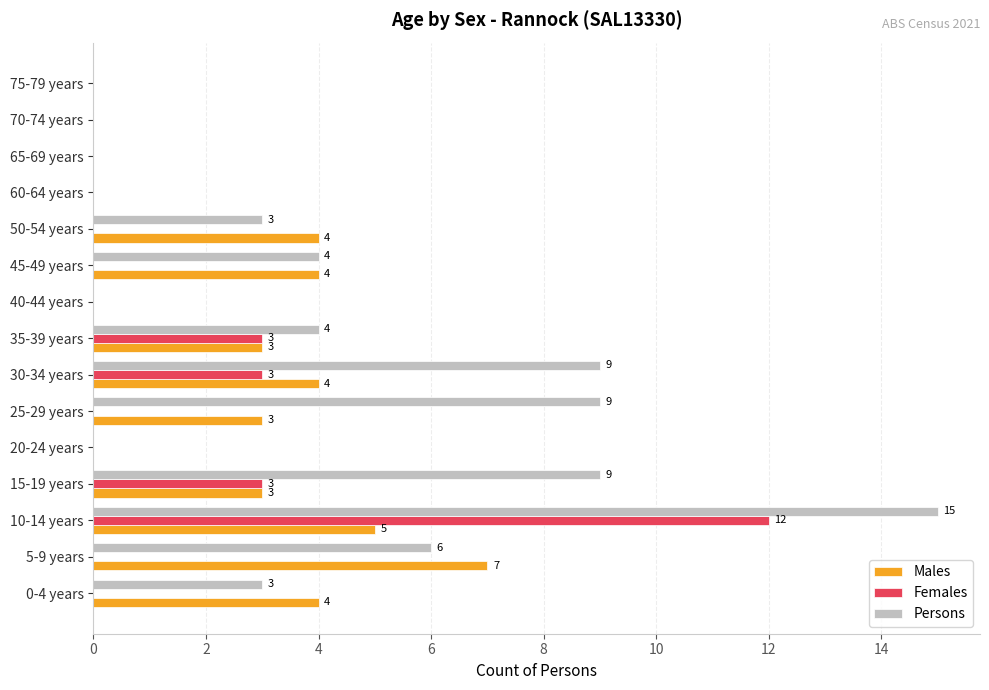

At which category is the sum across all series the highest?

10-14 years